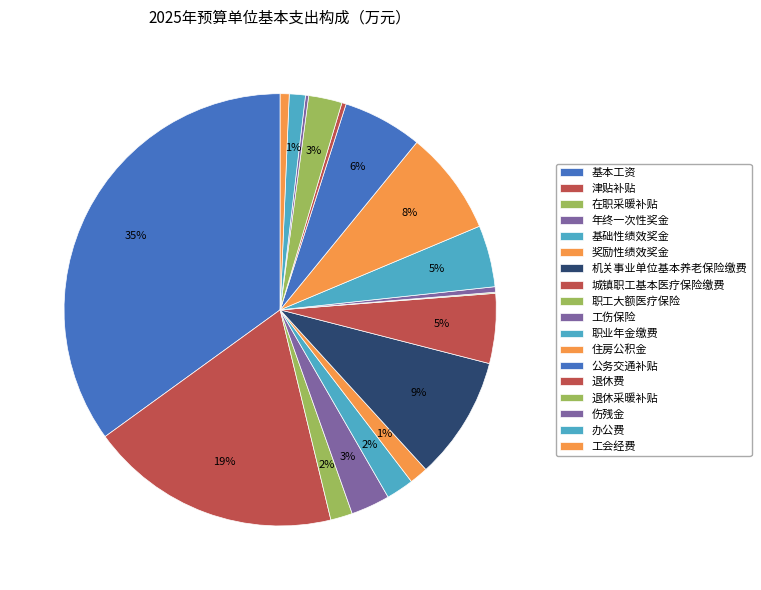

Is 办公费 the majority of the pie?

No